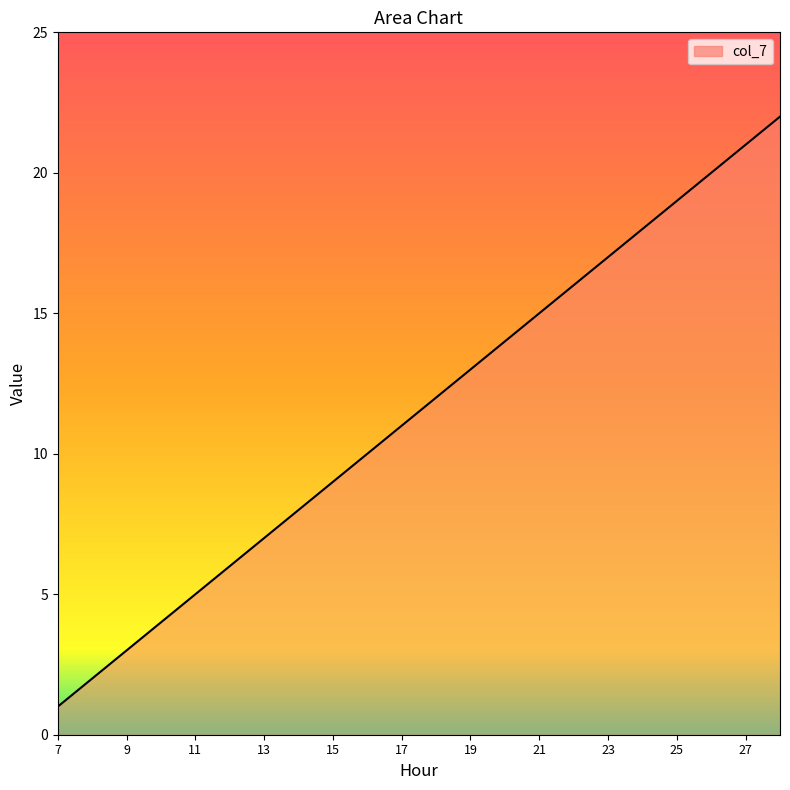

What is the greatest value displayed?

22